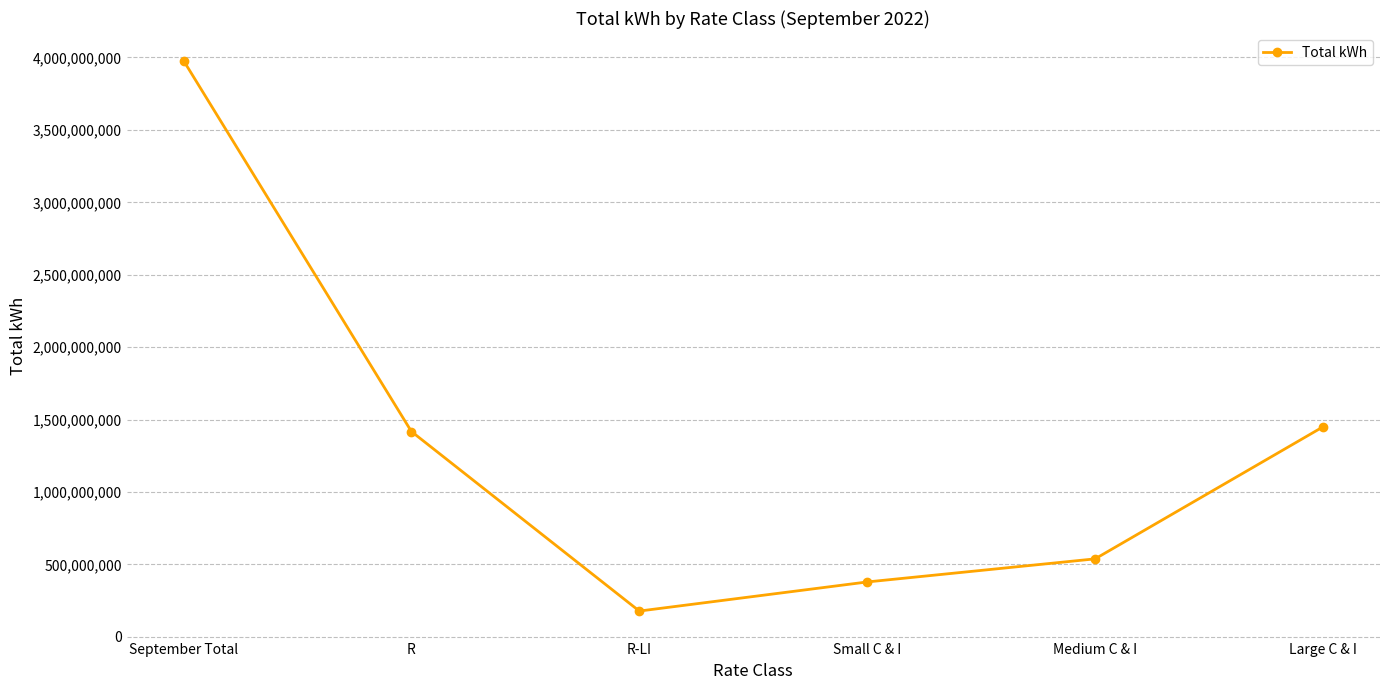

The chart shows a value of 378864741.1 at Small C & I. True or false?

True